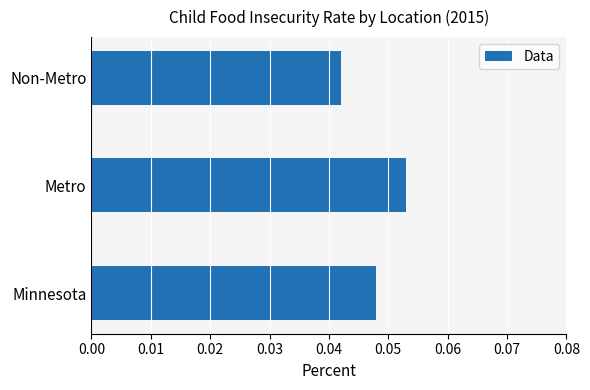

How many values are between 0 and 1?

3